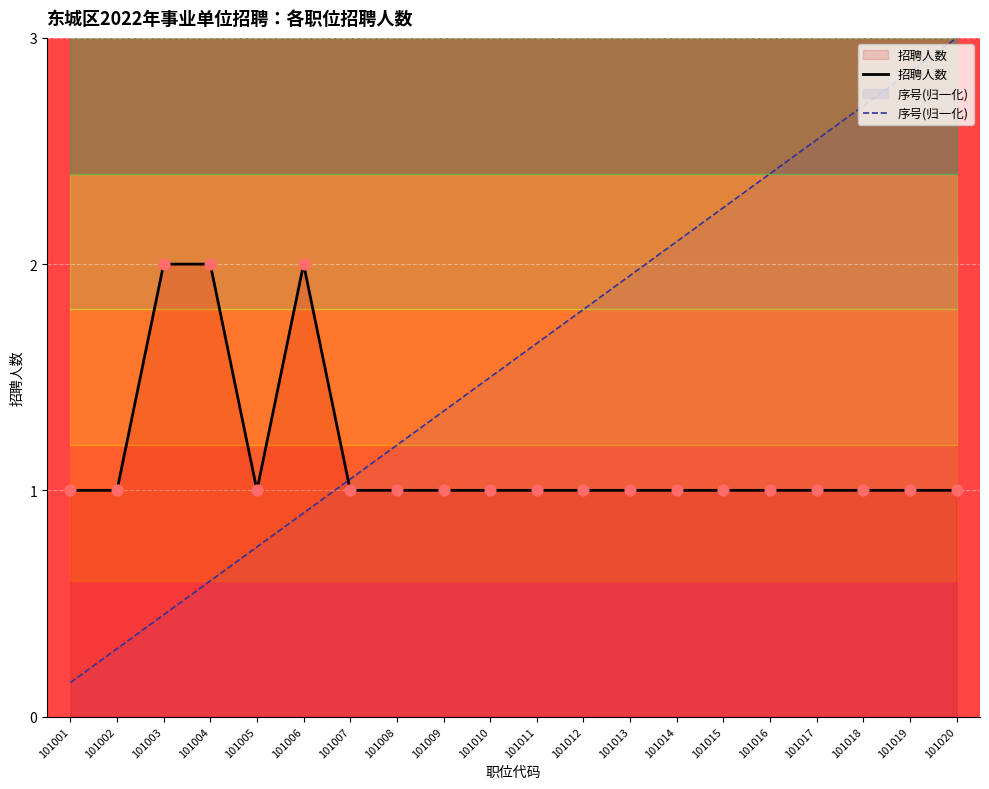

What are all the series names shown in the legend?

招聘人数, 序号(归一化)